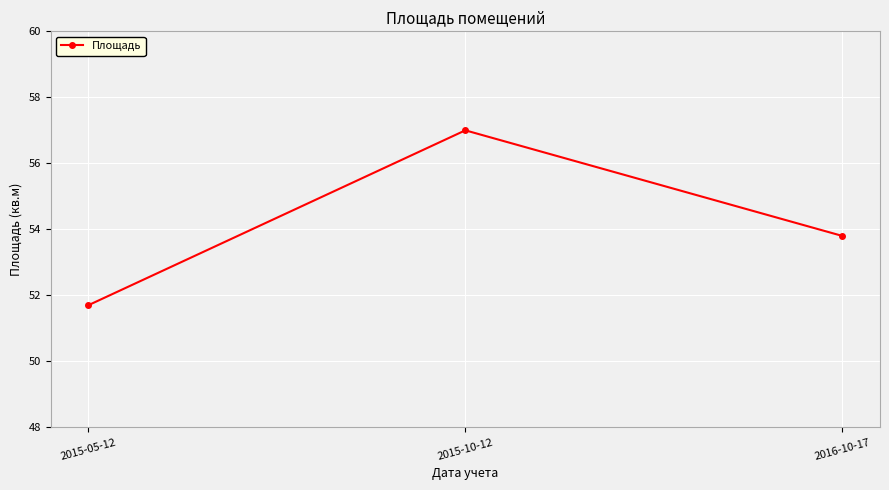

How many values are below 53?

1